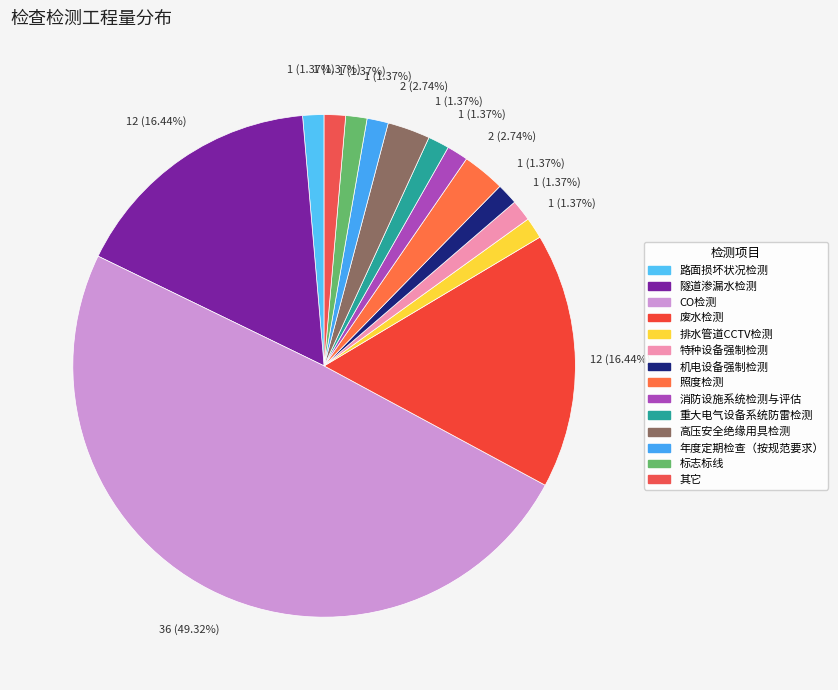

Does 其它 account for over 50% of the chart?

No